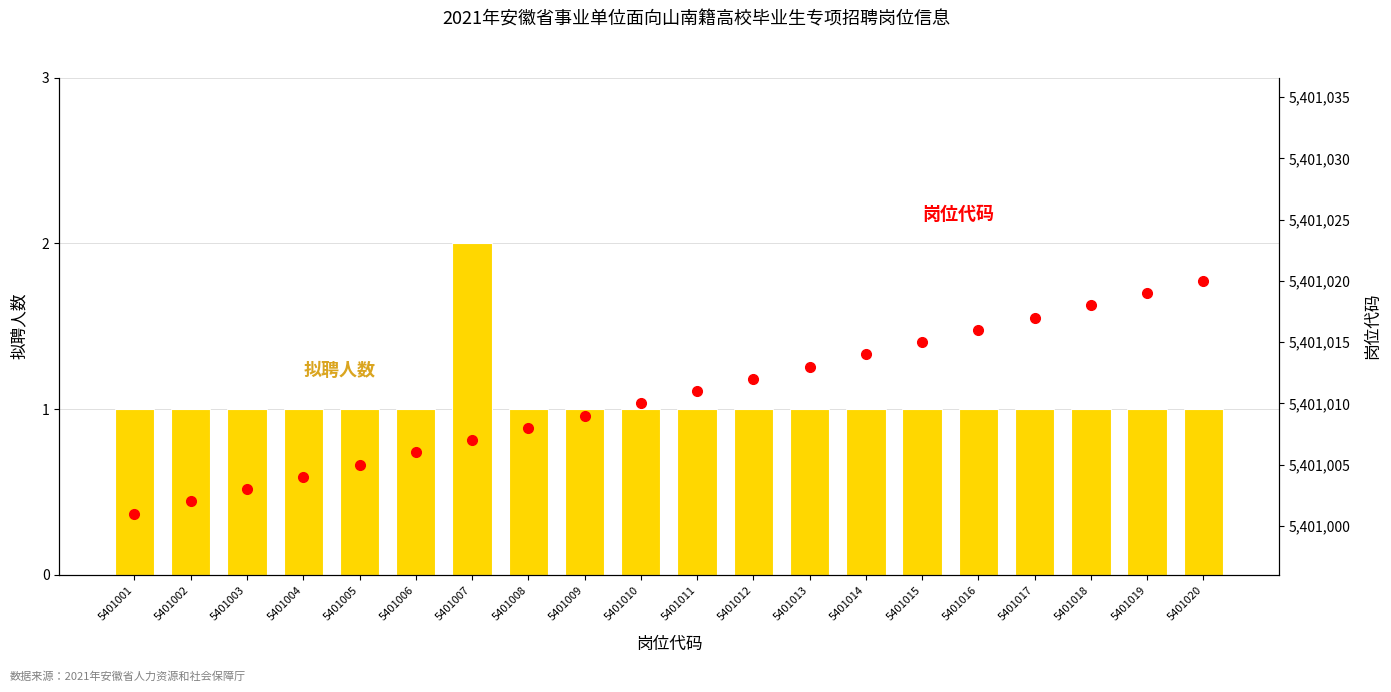

What are all the series names shown in the legend?

拟聘人数, 岗位代码